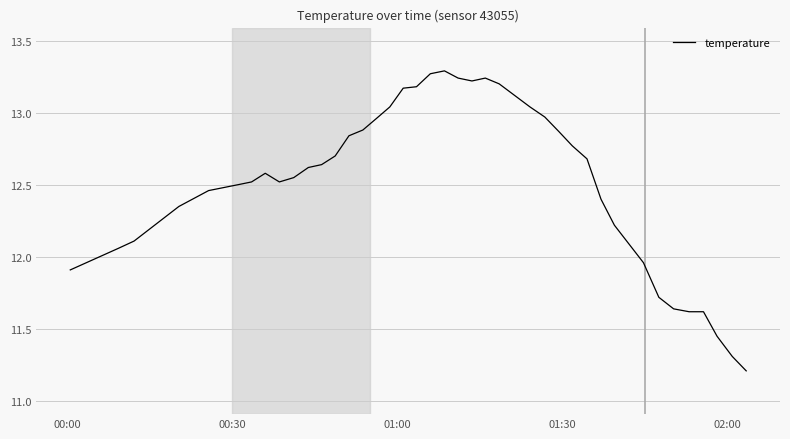

True or false: there are more than 2 points higher than both neighbors.

True